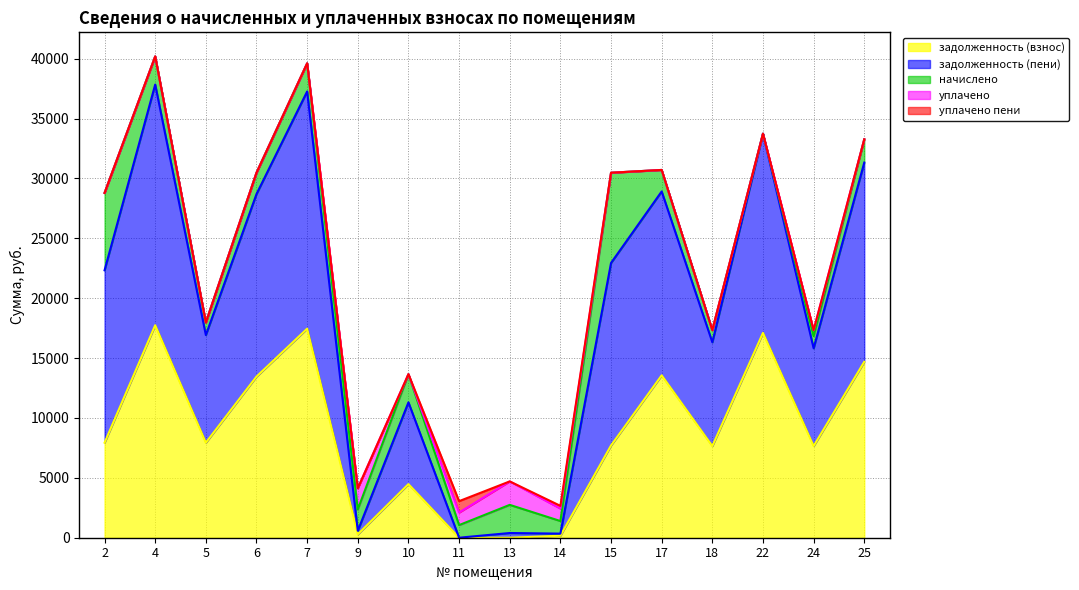

Does the chart display data point markers on the line(s)?

No